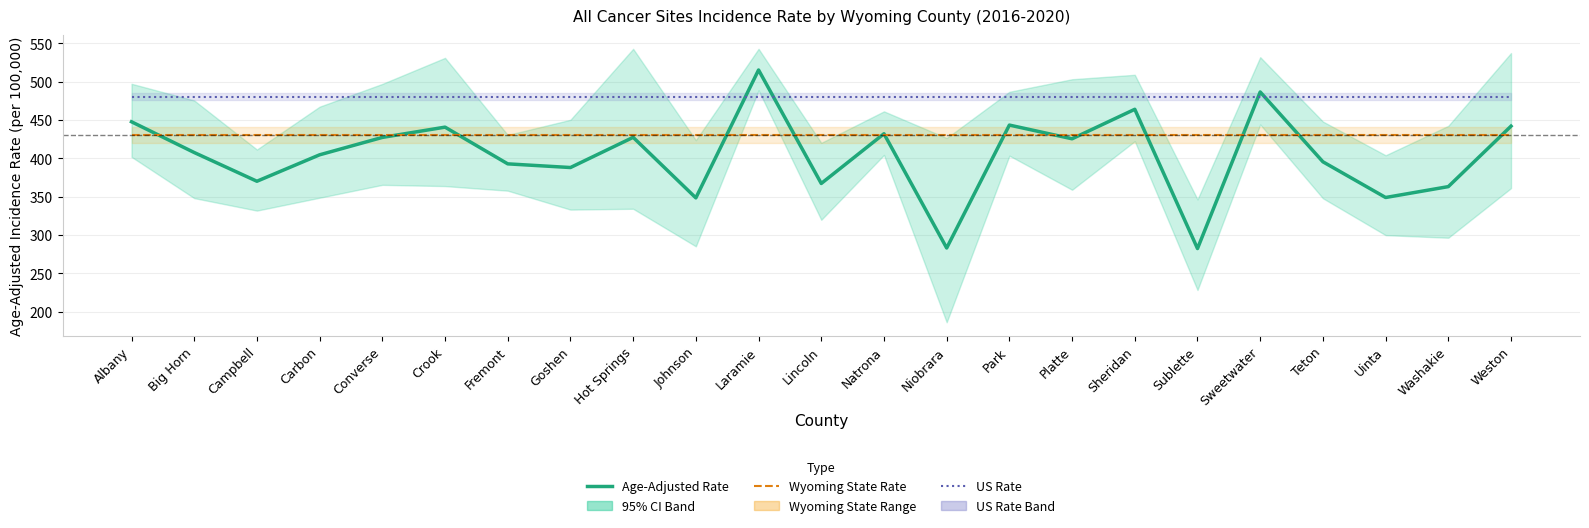

How many lines are shown in the chart?

3